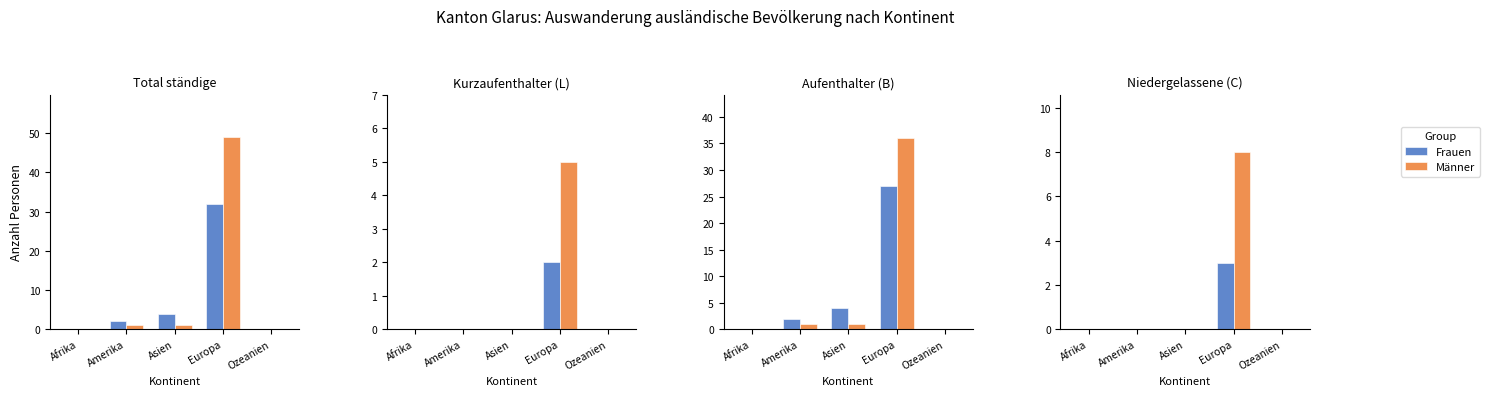

Which series has the largest range (max minus min)?

Männer